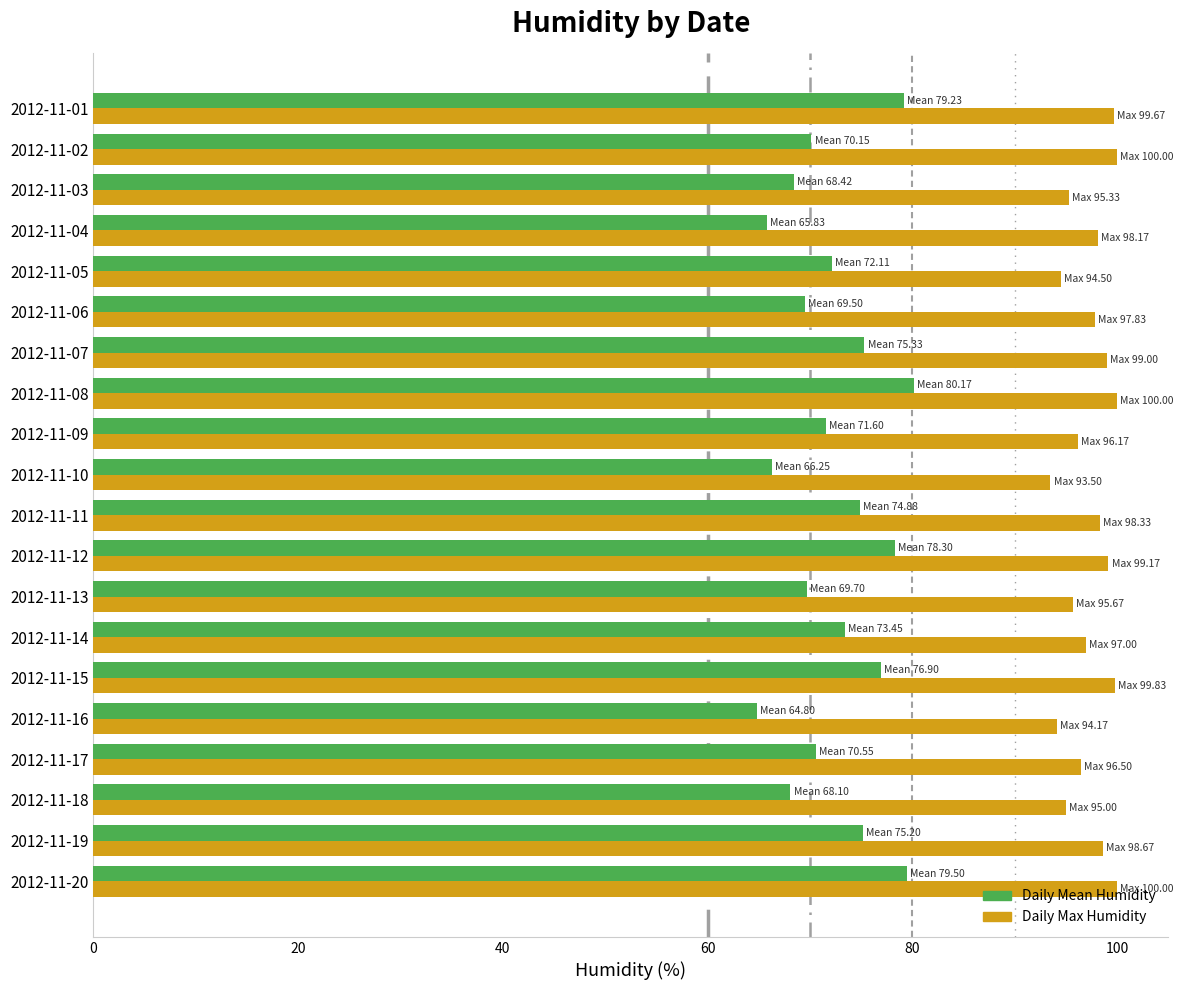

The value of Daily Max Humidity at 2012-11-11 is 98.3. True or false?

True